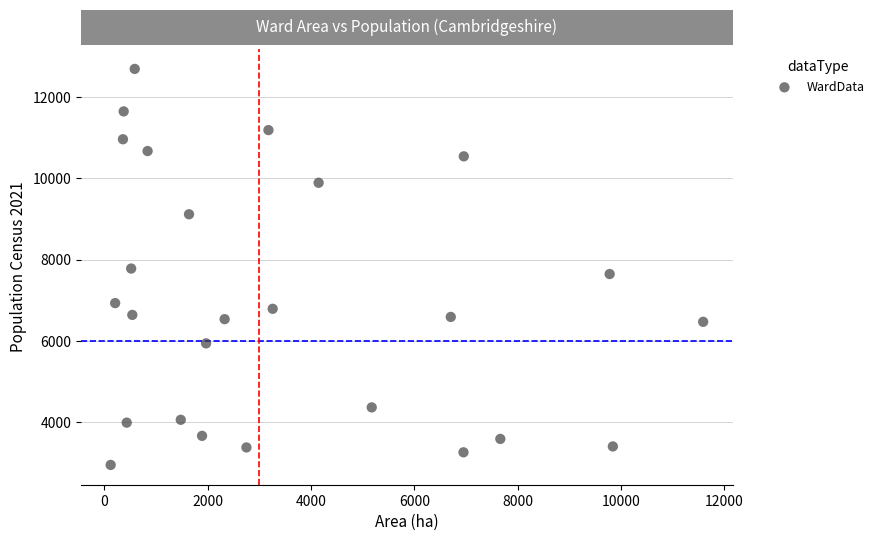

What is the range of X values (max minus min)?

11468